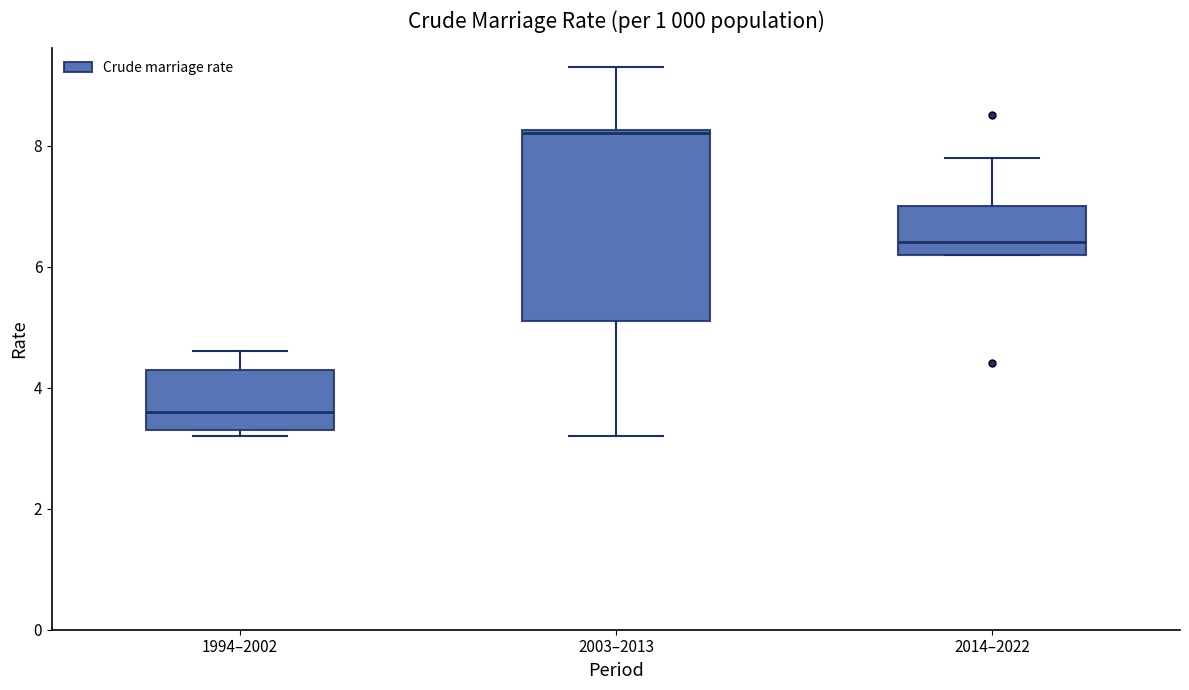

Which box's median line is the highest?

2003–2013